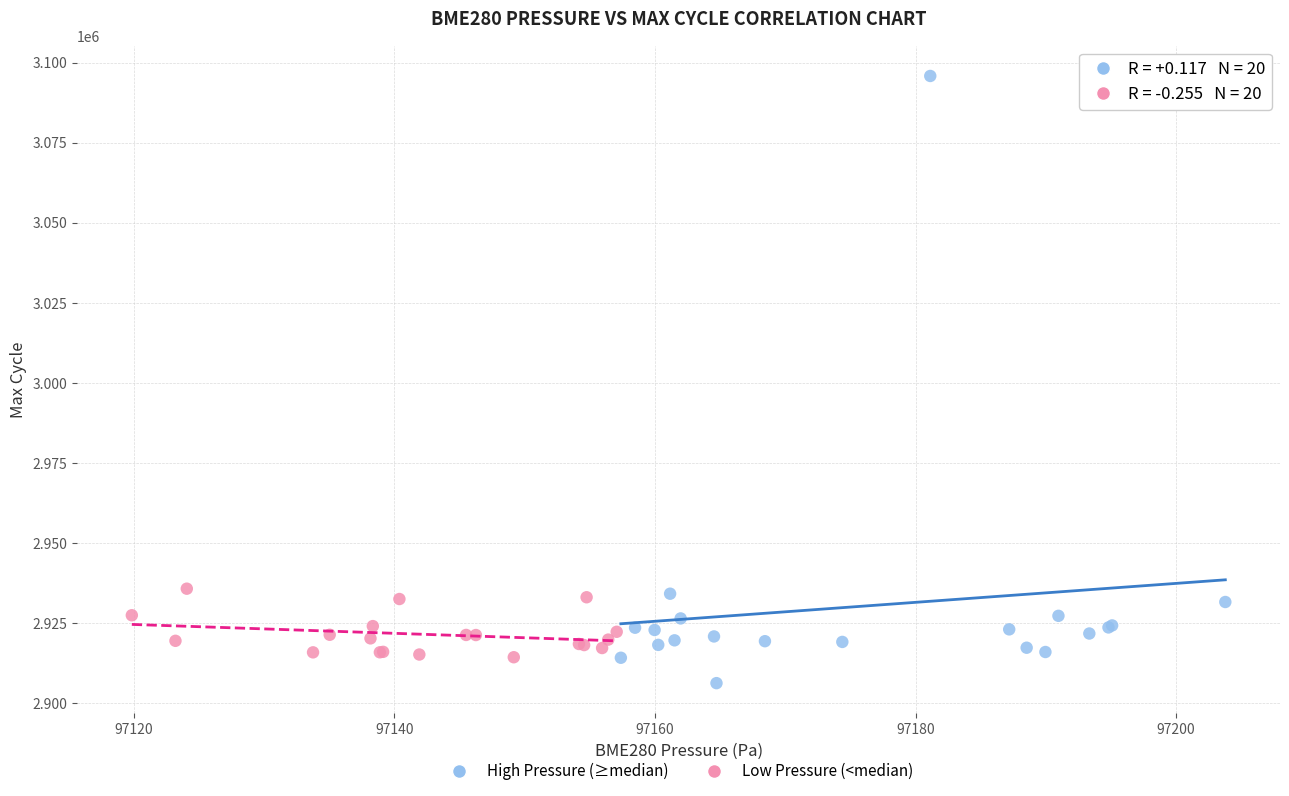

Which series has the widest spread of Y values?

High Pressure (≥median)